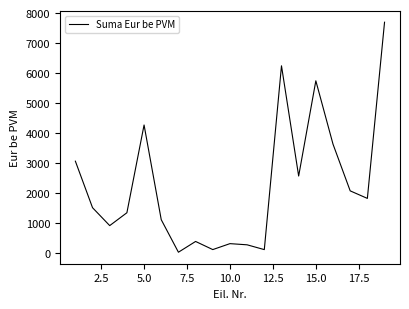

What is the greatest value displayed?

7695.0